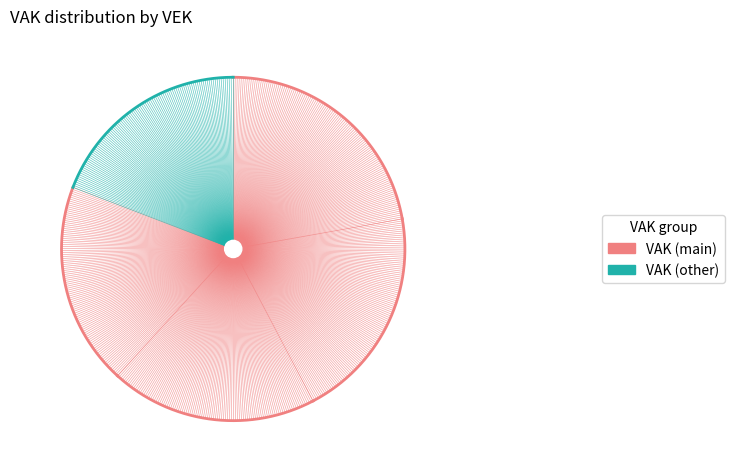

To the nearest percent, what is the average slice percentage?

20%